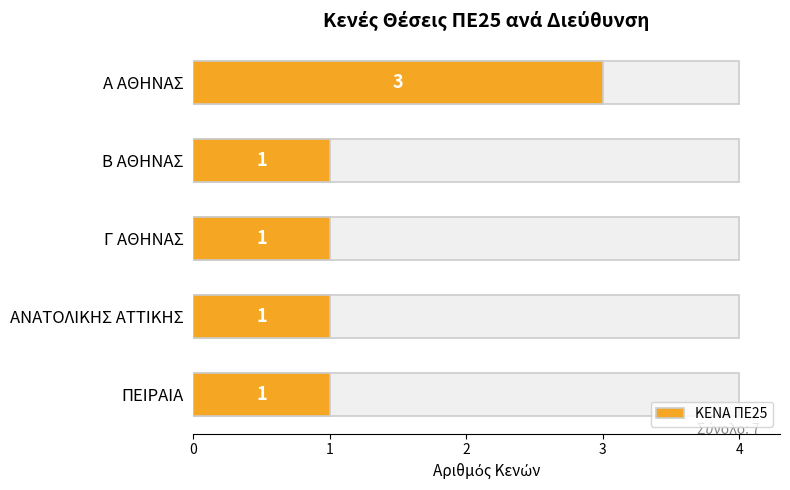

Approximately how many times larger is the value at ΠΕΙΡΑΙΑ compared to Γ ΑΘΗΝΑΣ?

1.0